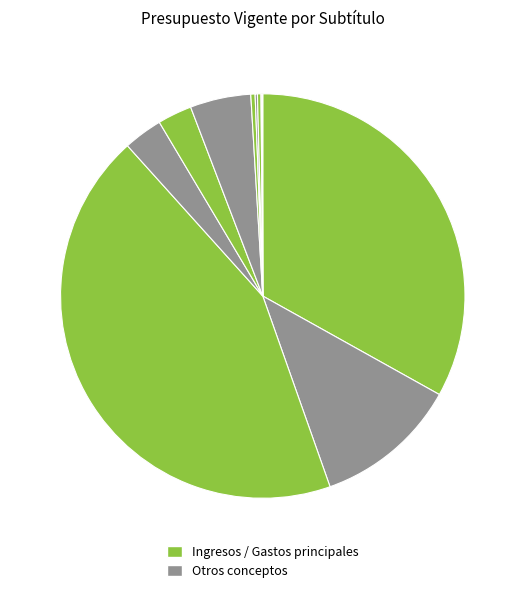

Count the number of slices in the pie.

11